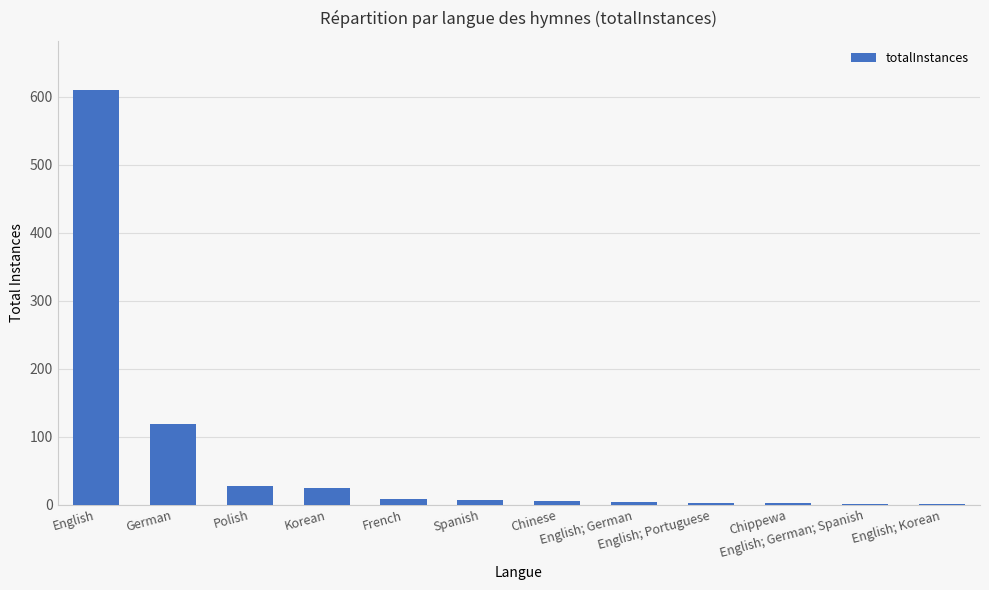

Count the number of data series in this chart.

1